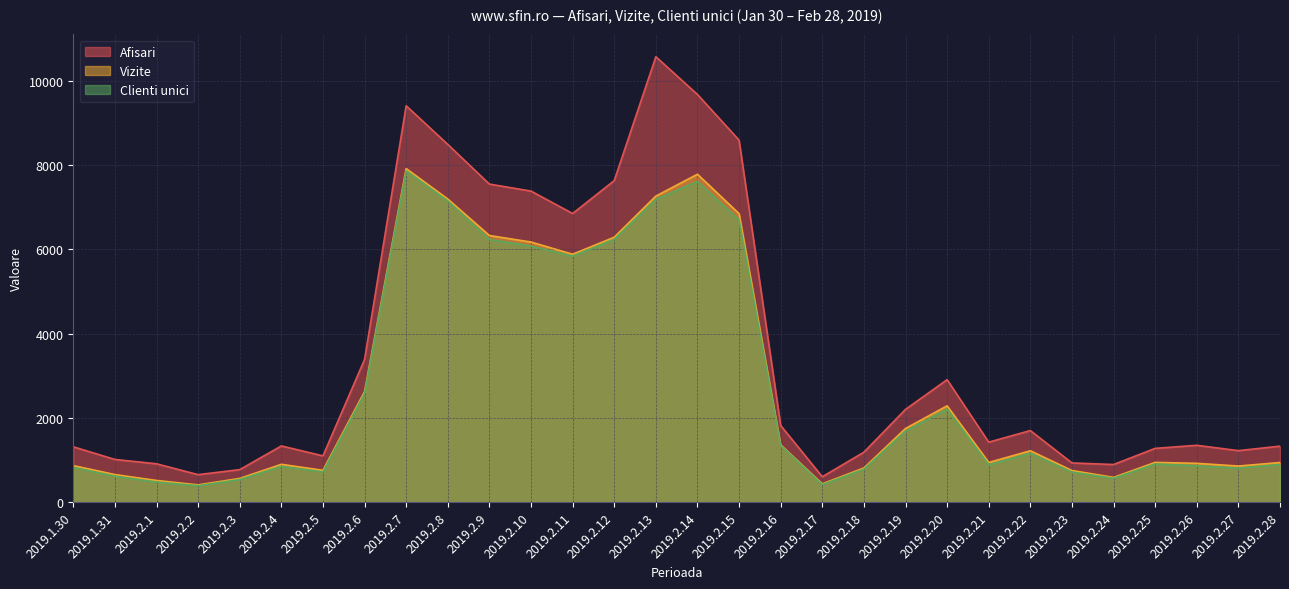

Which series has the largest range (max minus min)?

Afisari